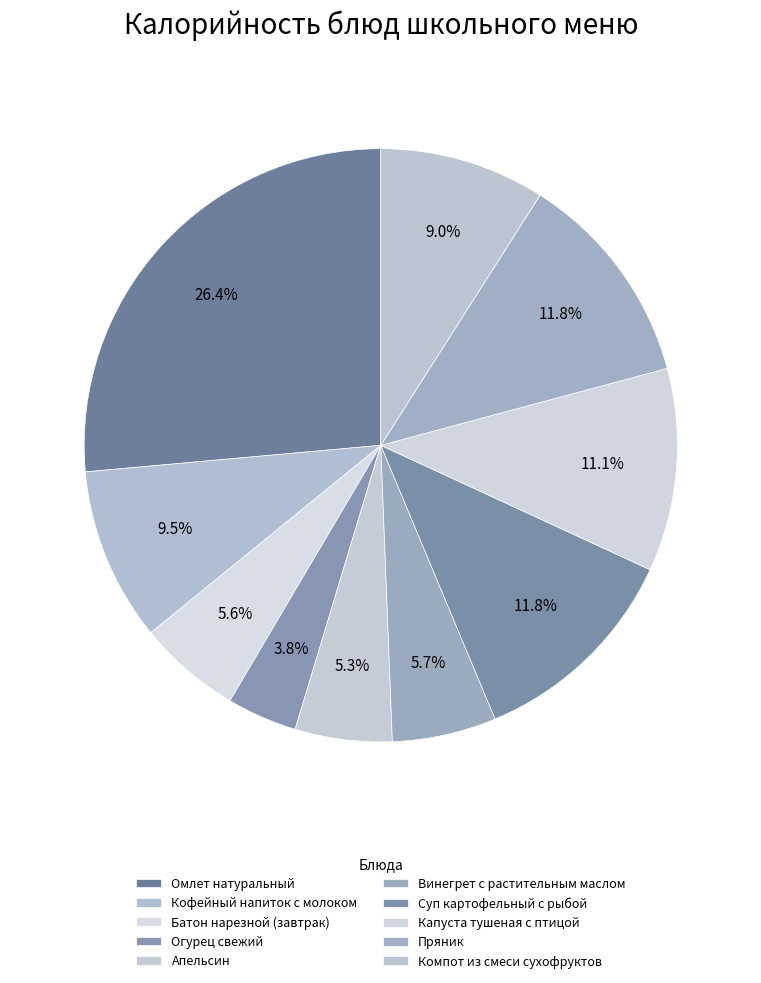

How many slices are in this pie chart?

10